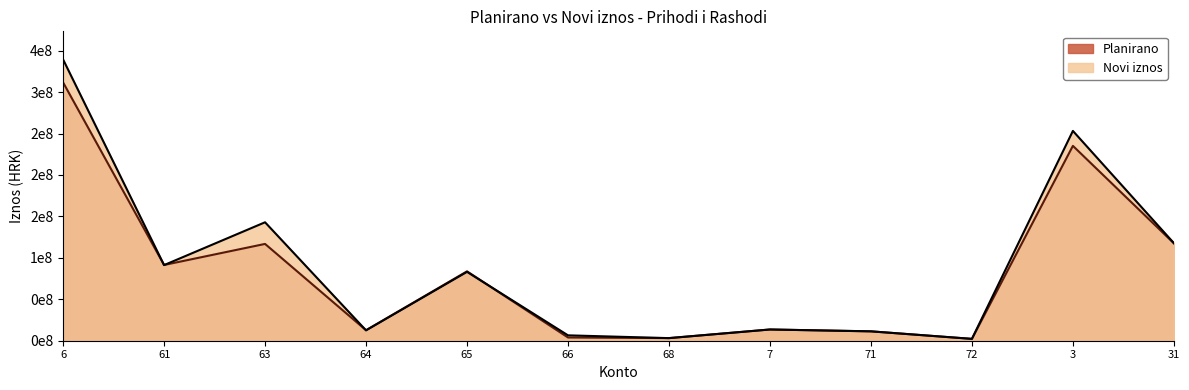

Where do Novi iznos and Planirano first cross each other?

6 and 61